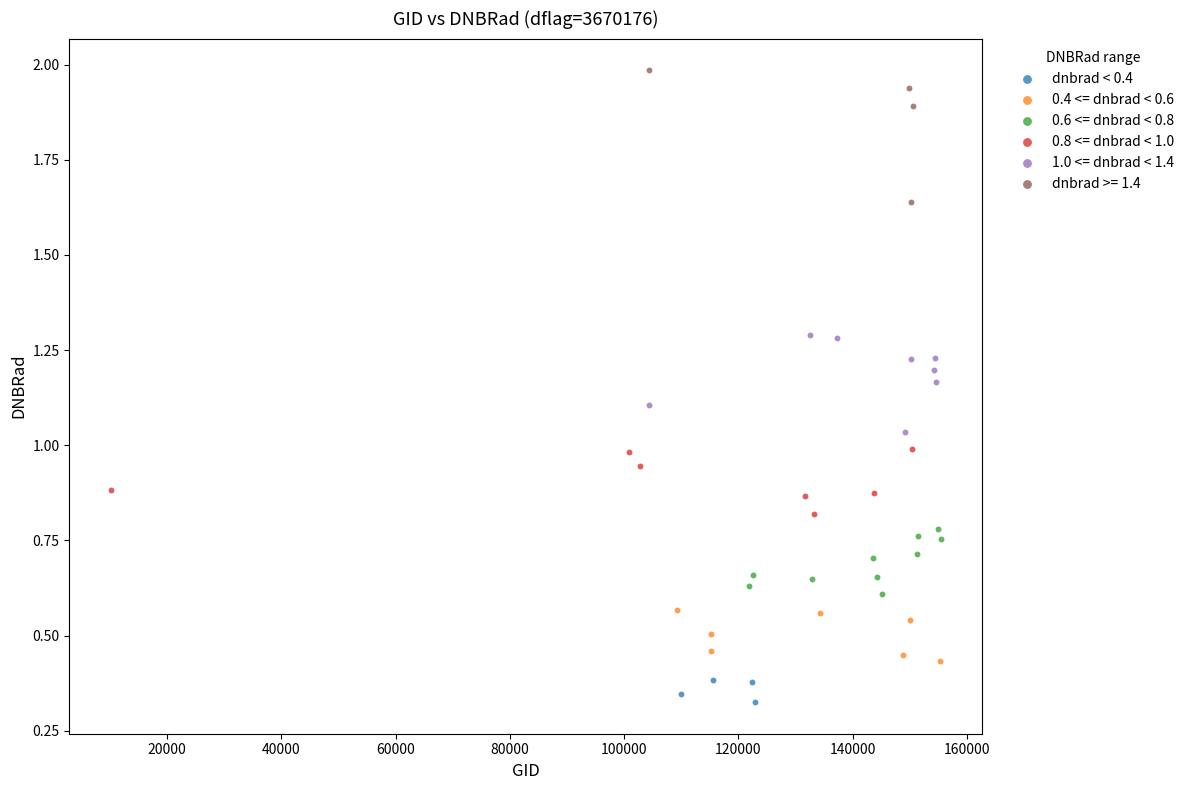

Which series contains the lowest Y value?

dnbrad < 0.4